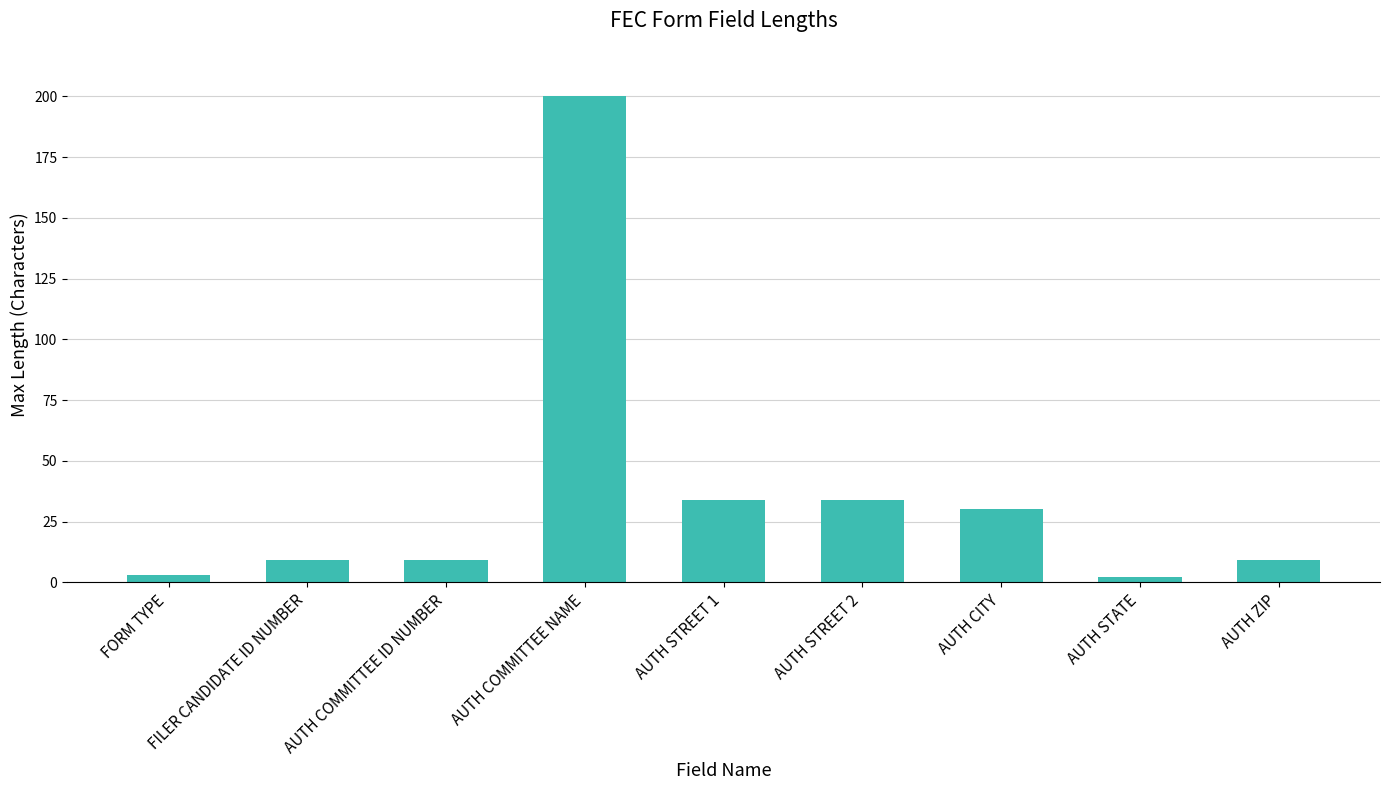

How many bars are there in total?

9